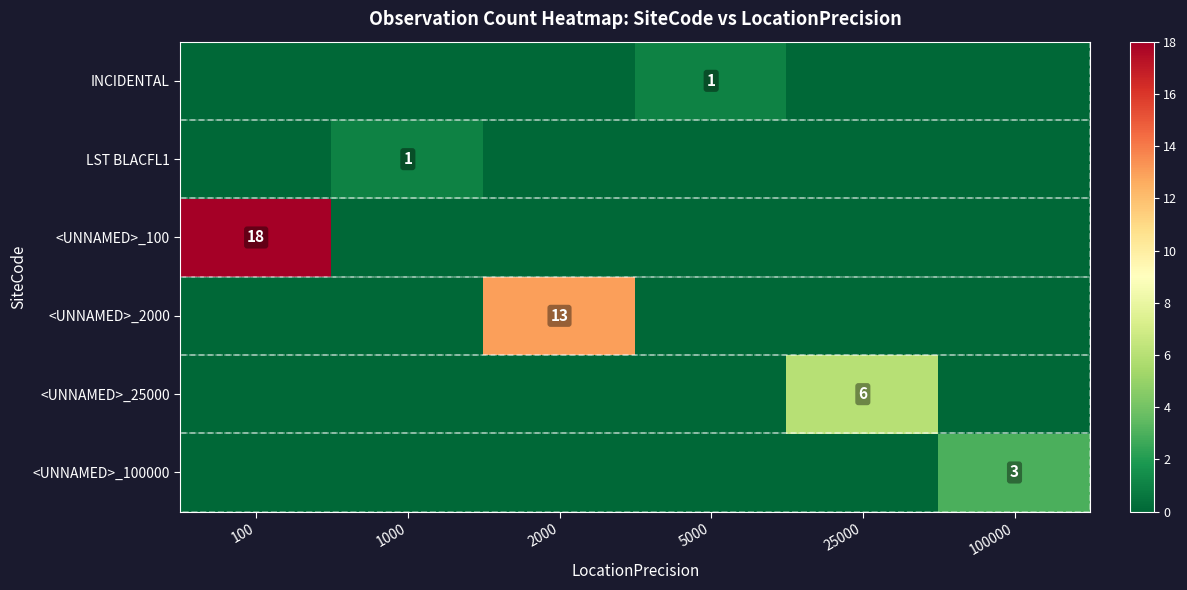

Is it true that <UNNAMED>_100 equals 18 at 100?

True